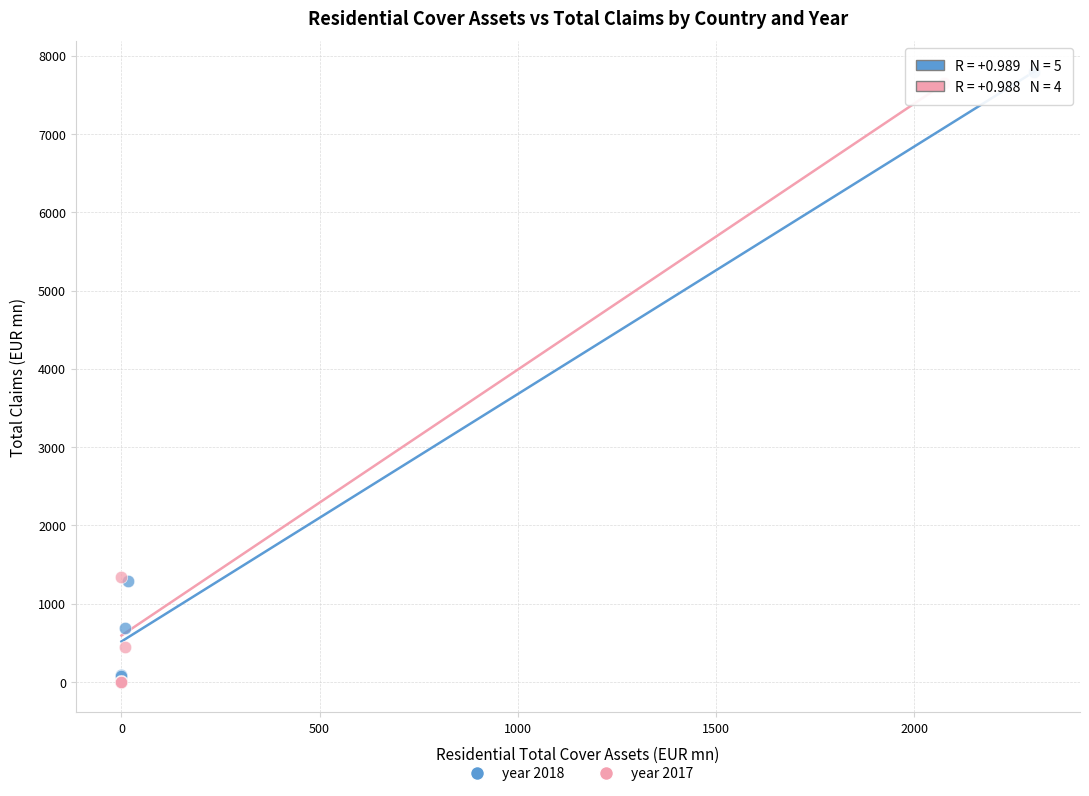

What are all the series names shown in the legend?

year 2018, year 2017